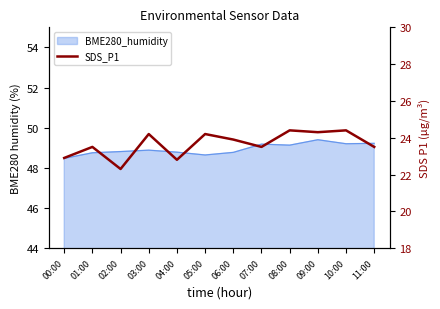

At which category does the data reach its first local peak?

01:00